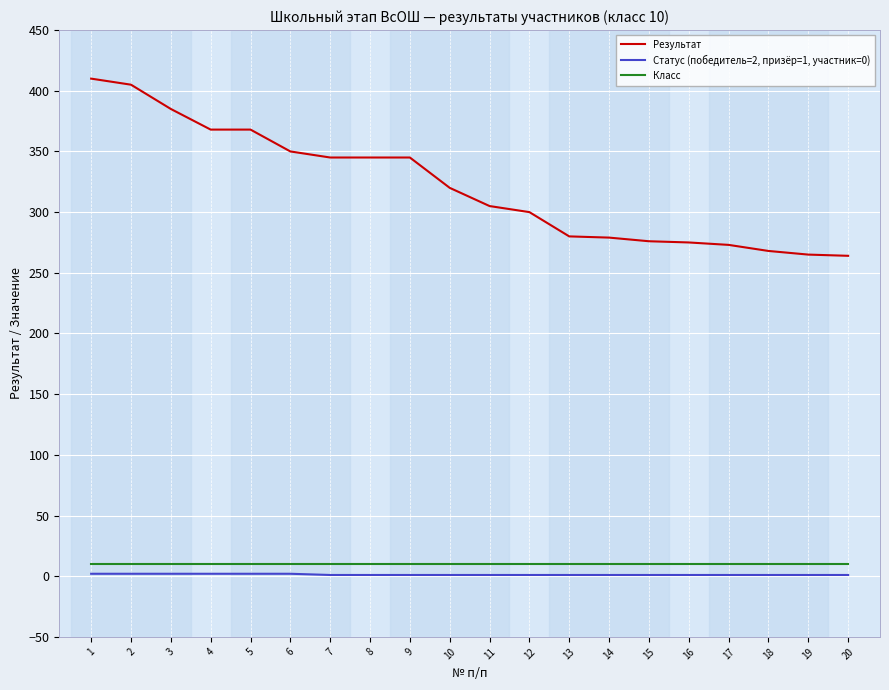

What are all the series names shown in the legend?

Результат, Статус (победитель=2, призёр=1, участник=0), Класс